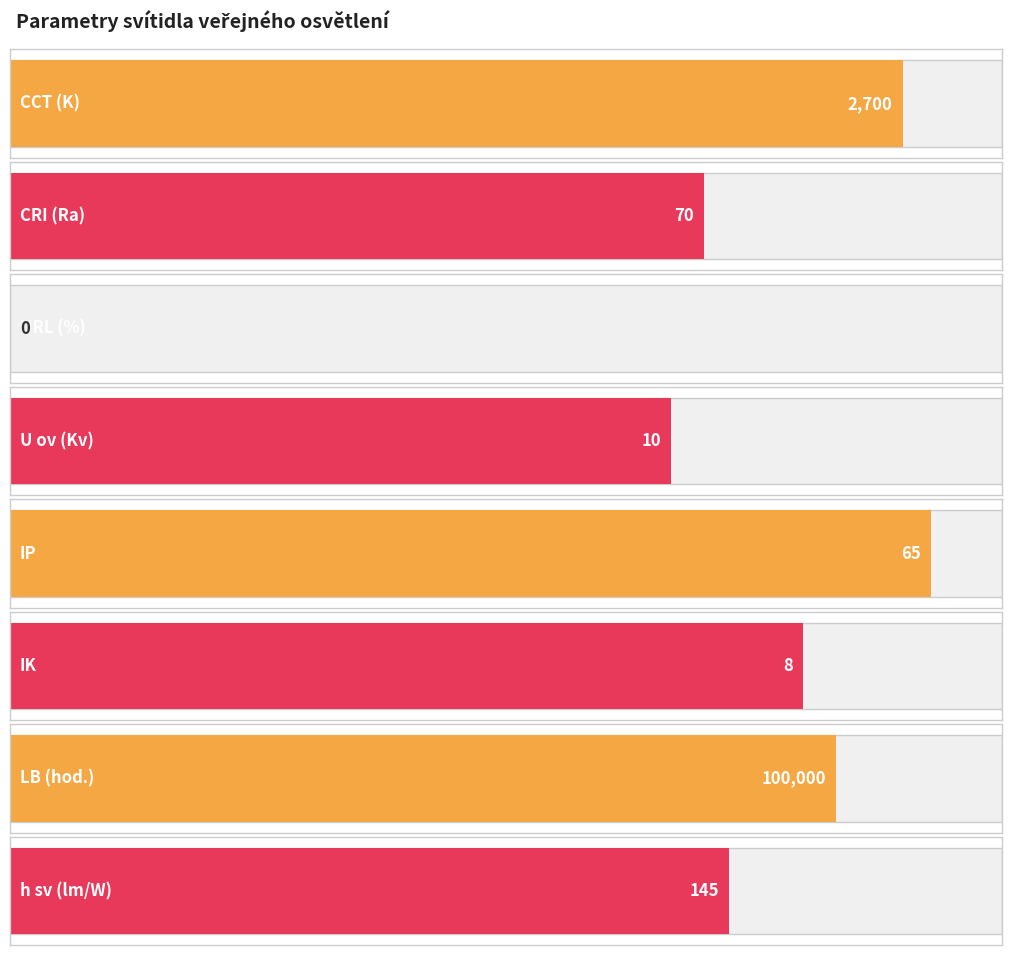

What is the label of the 4th bar from the left?

U ov (Kv)